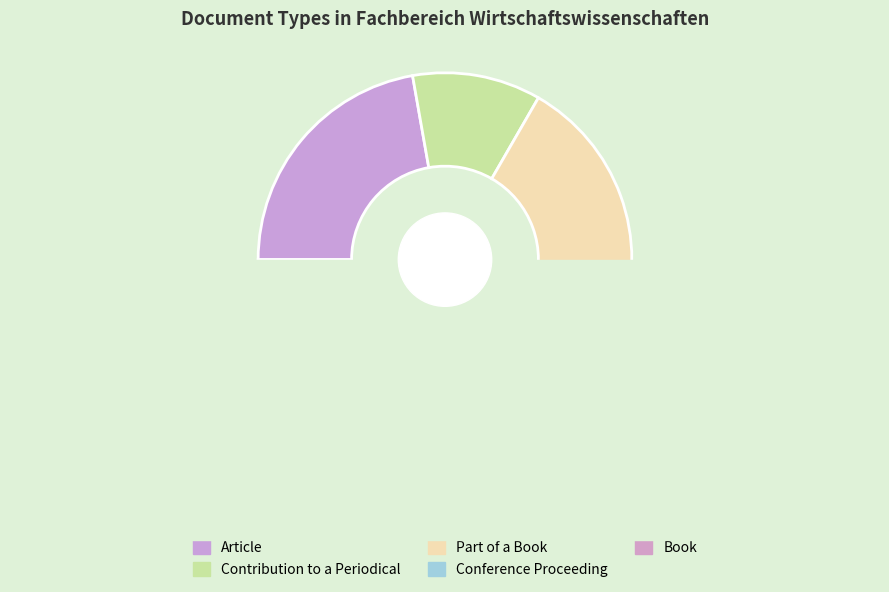

Is it true that Article is 13% of the pie?

False